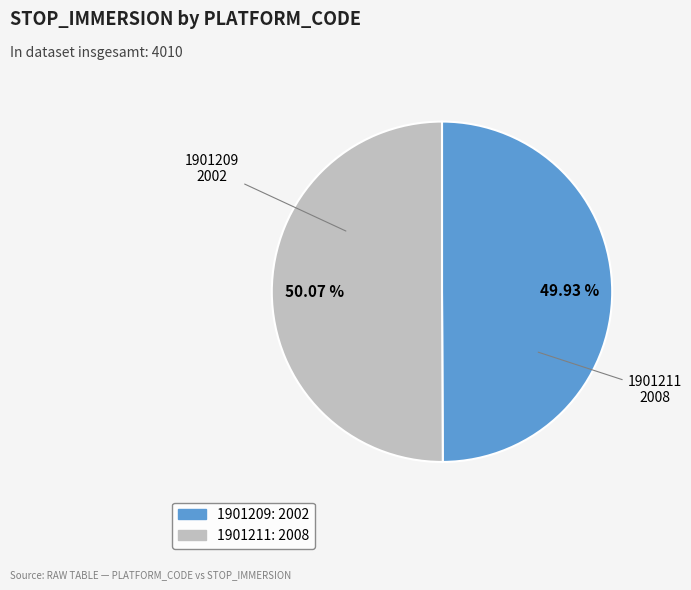

Does any single category account for the majority?

Yes